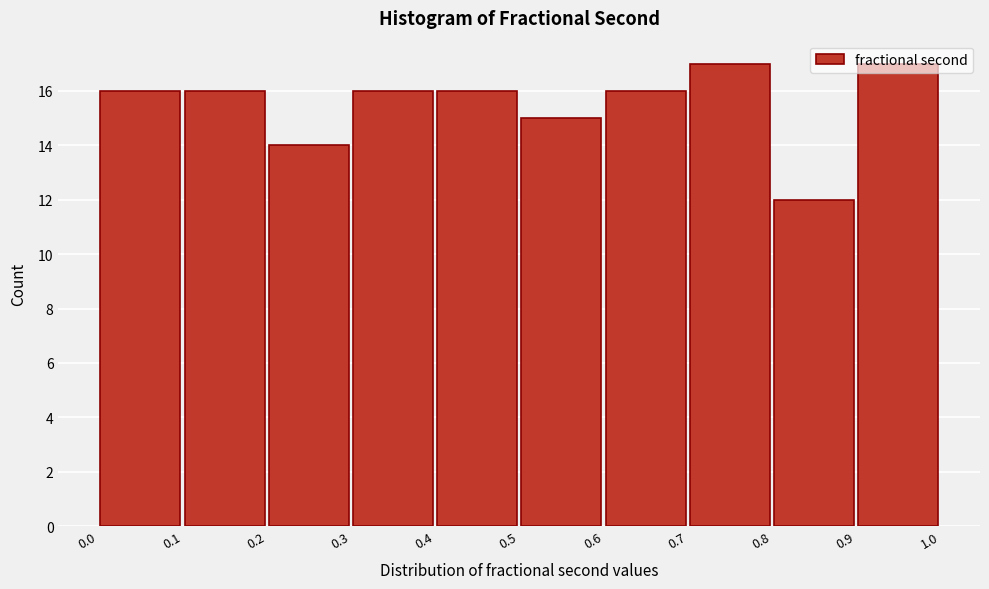

Reading left to right, list every bar in this chart as the range it spans on the x-axis followed by its height. The values are not printed on the chart, so give them approximately, as read against the axis.

0.0 to 0.1: 16
0.1 to 0.2: 16
0.2 to 0.3: 14
0.3 to 0.4: 16
0.4 to 0.5: 16
0.5 to 0.6: 15
0.6 to 0.7: 16
0.7 to 0.8: 17
0.8 to 0.9: 12
0.9 to 1.0: 17